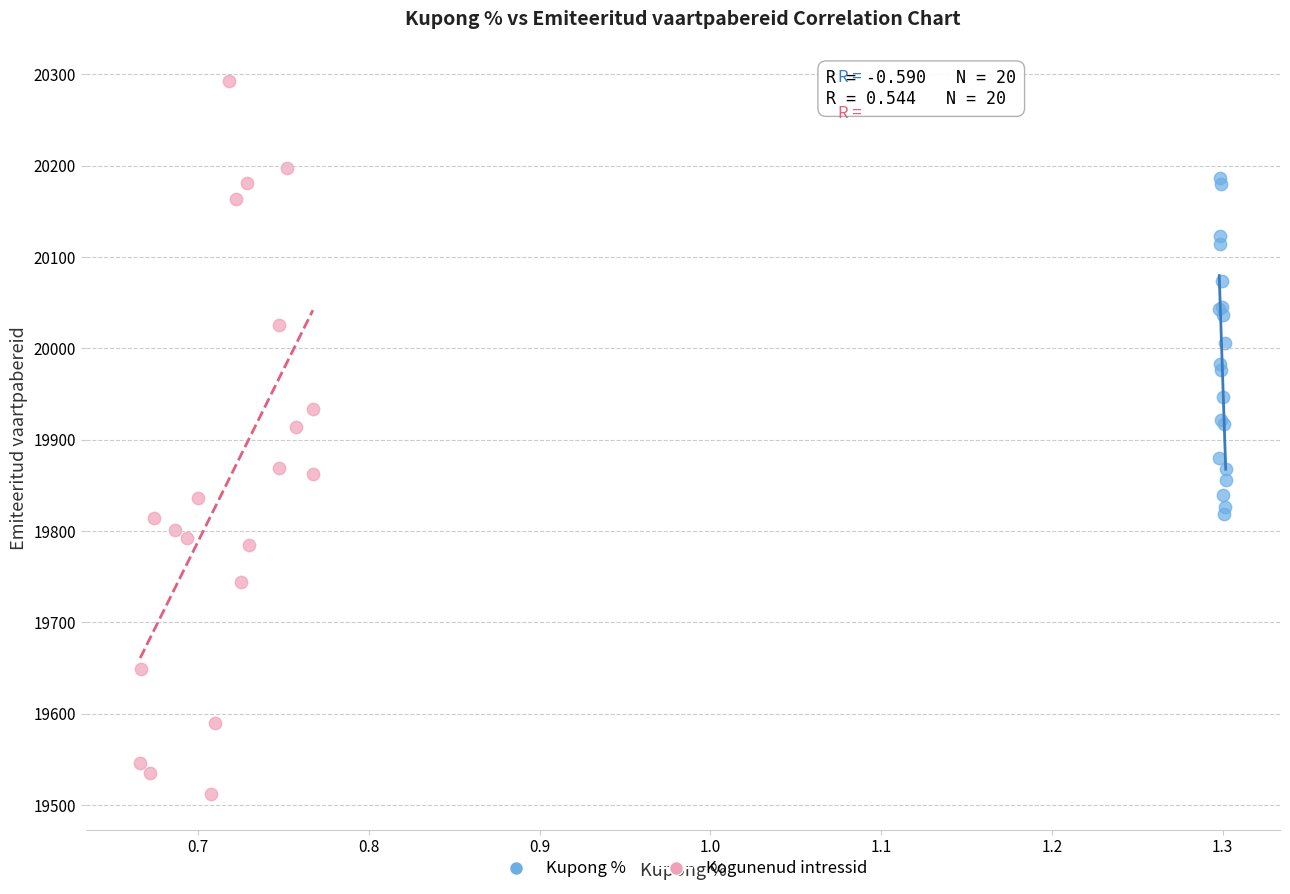

Which series has the largest Y range (max minus min)?

Kogunenud intressid